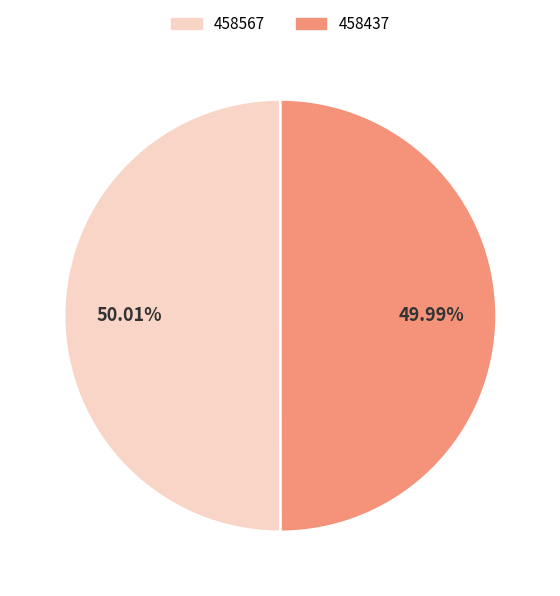

The 458567 slice represents 44% of the pie. True or false?

False